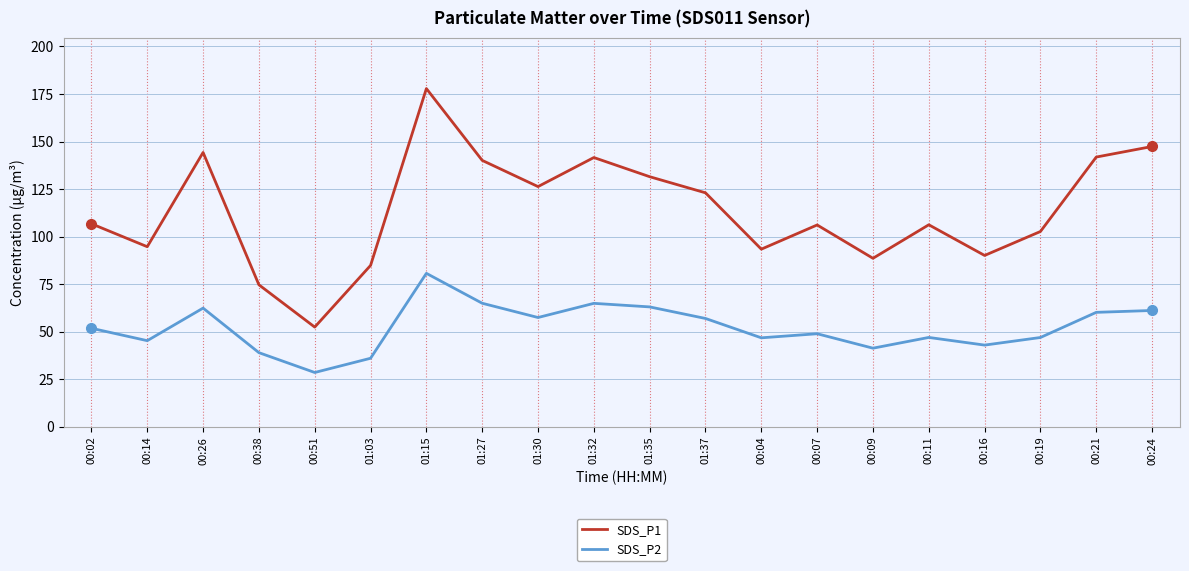

Which series has the largest total across all categories?

SDS_P1